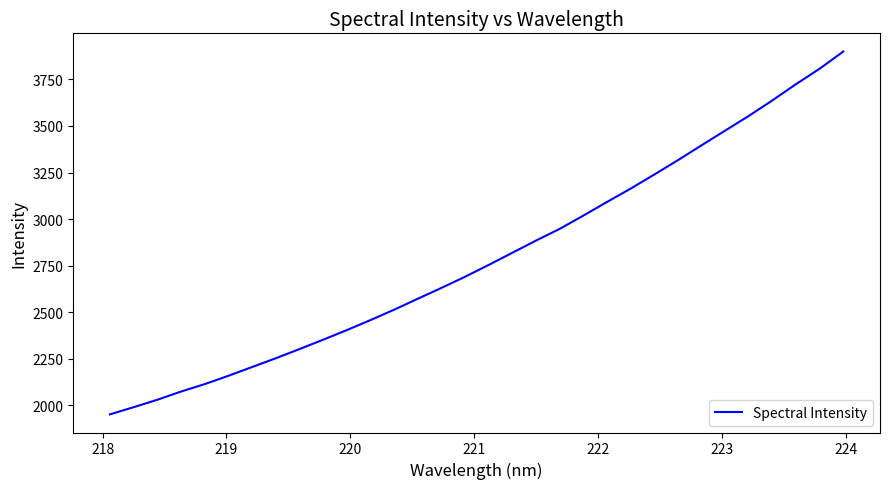

What is the maximum value shown in the chart?

3900.0